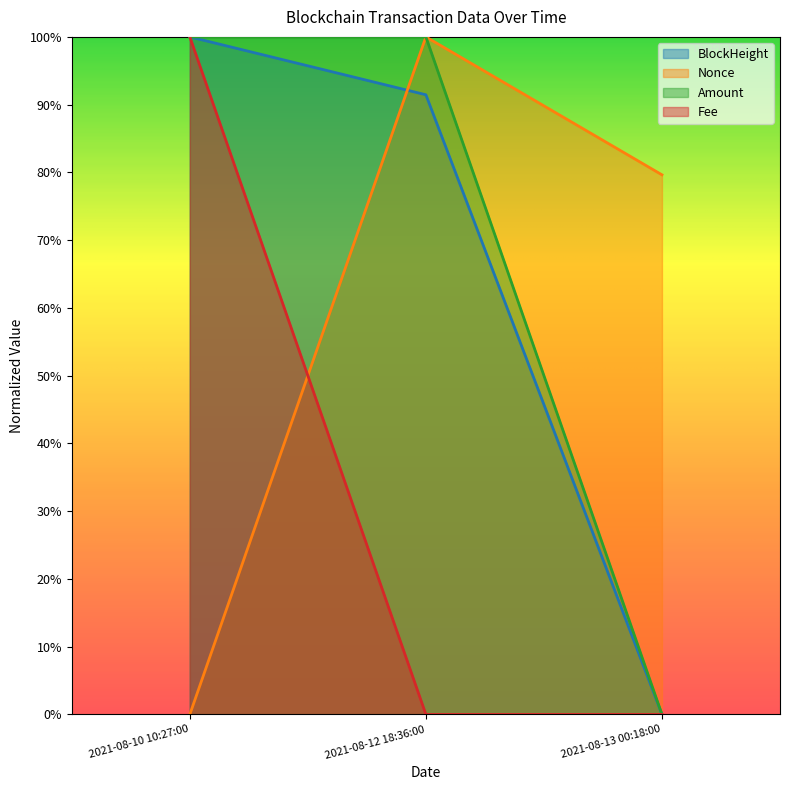

What is the sum of the BlockHeight values at 2021-08-10 10:27:00 and 2021-08-12 18:36:00?

1.9